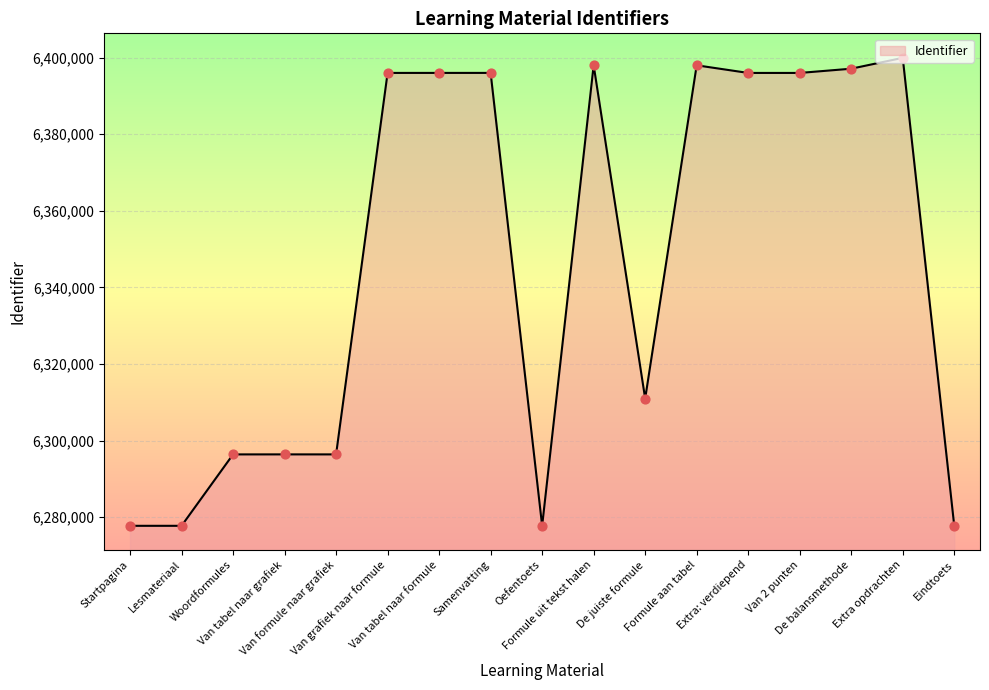

Approximately how many times larger is the value at Startpagina compared to Samenvatting?

1.0